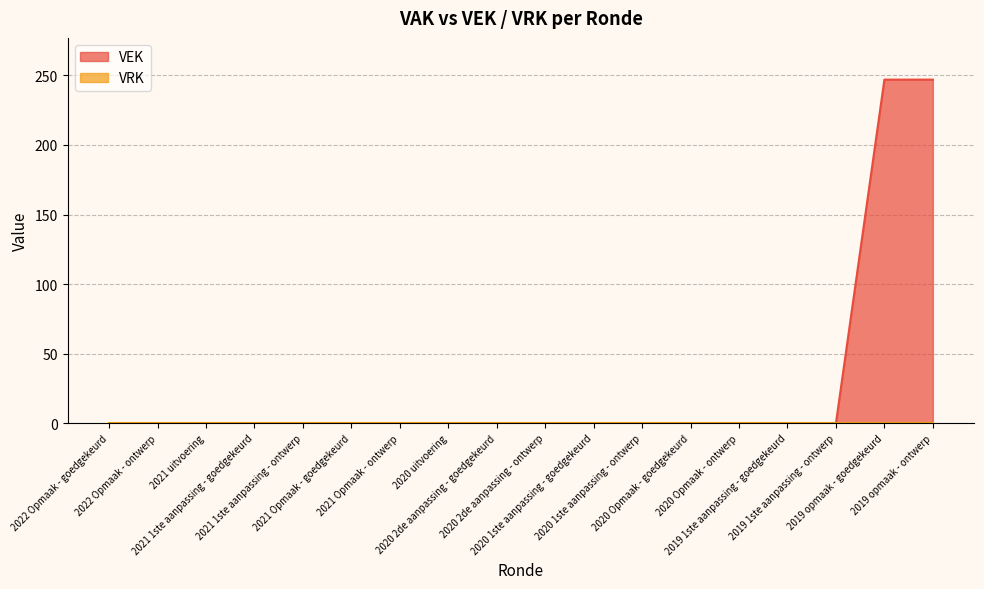

Reading left to right, extract all data points from this chart.

2022 Opmaak - goedgekeurd=0	2022 Opmaak - ontwerp=0	2021 uitvoering=0	2021 1ste aanpassing - goedgekeurd=0	2021 1ste aanpassing - ontwerp=0	2021 Opmaak - goedgekeurd=0	2021 Opmaak - ontwerp=0	2020 uitvoering=0	2020 2de aanpassing - goedgekeurd=0	2020 2de aanpassing - ontwerp=0	2020 1ste aanpassing - goedgekeurd=0	2020 1ste aanpassing - ontwerp=0	2020 Opmaak - goedgekeurd=0	2020 Opmaak - ontwerp=0	2019 1ste aanpassing - goedgekeurd=0	2019 1ste aanpassing - ontwerp=0	2019 opmaak - goedgekeurd=247	2019 opmaak - ontwerp=247